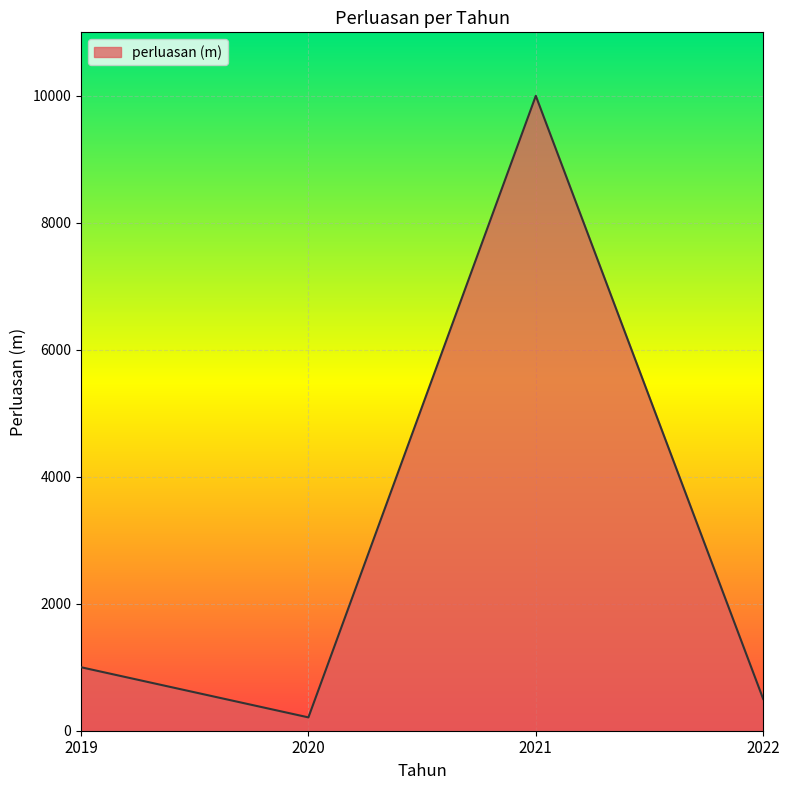

What is the approximate value at 2021, to the nearest 10?

10000